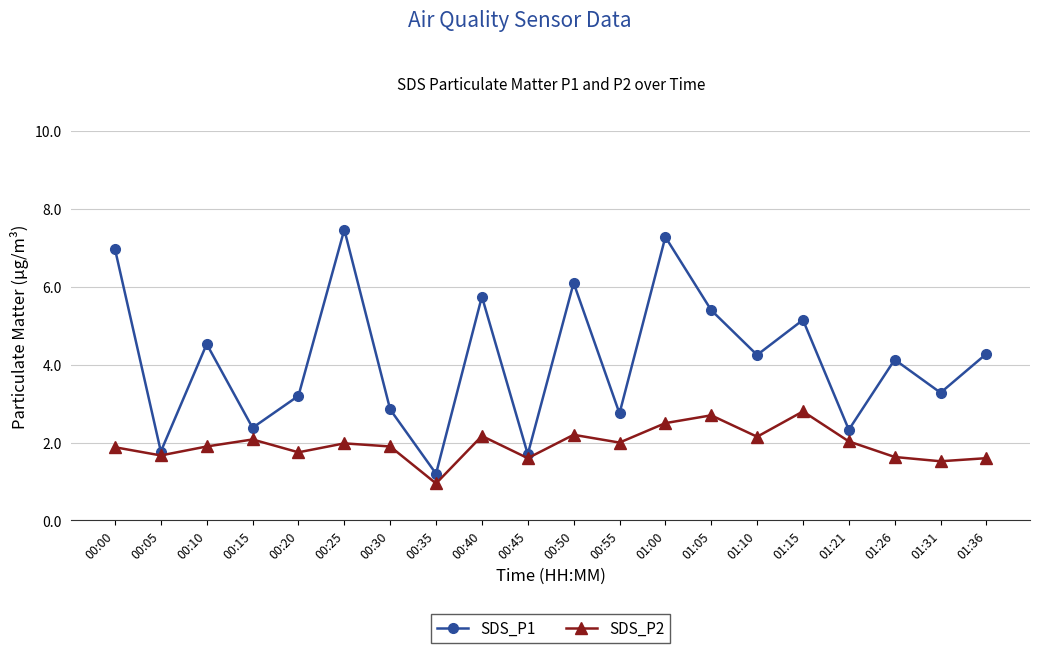

At how many categories does at least one series exceed 3?

13